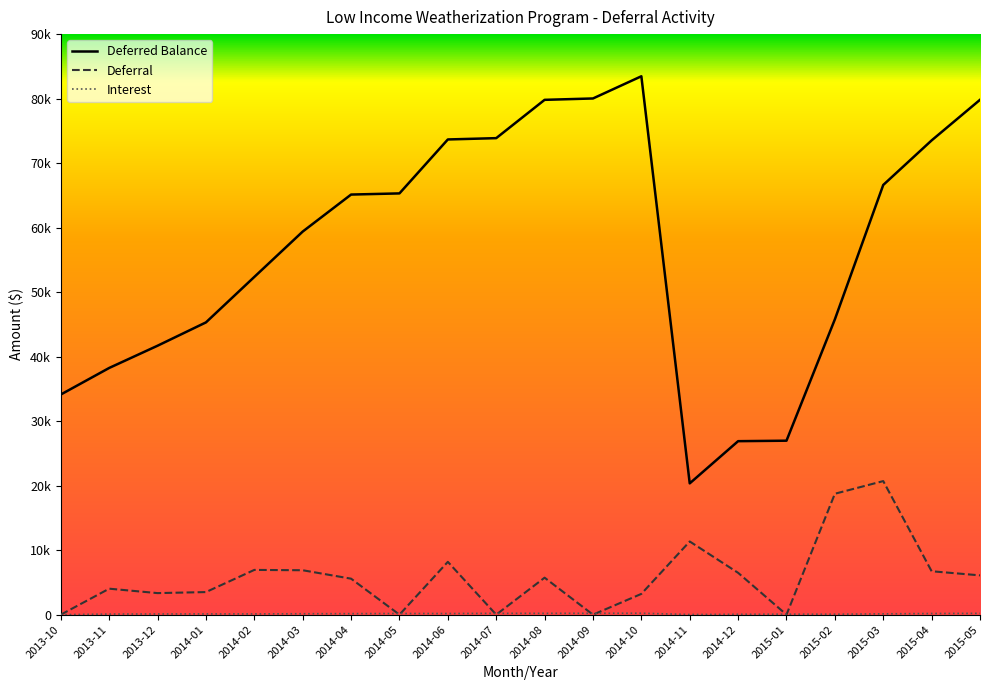

What is the average value of the Deferral series?

5875.7